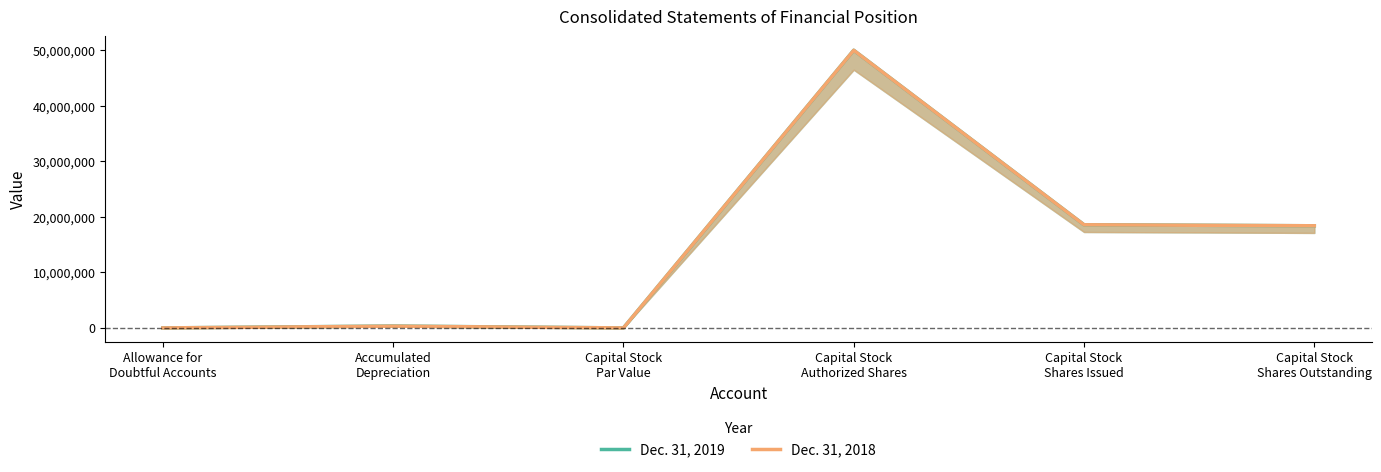

At which category is the sum across all series the highest?

Capital Stock
Authorized Shares